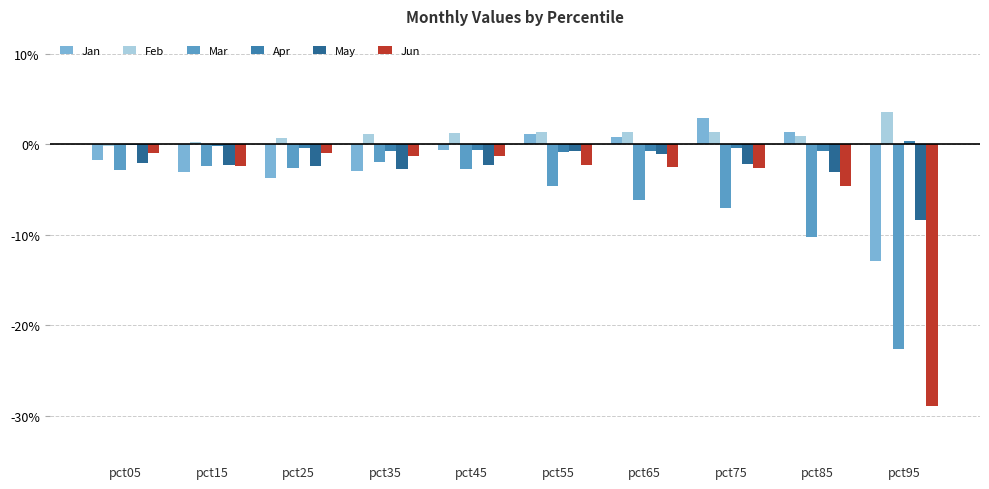

Is the value of Apr at pct05 greater than the value of Feb at pct95?

No